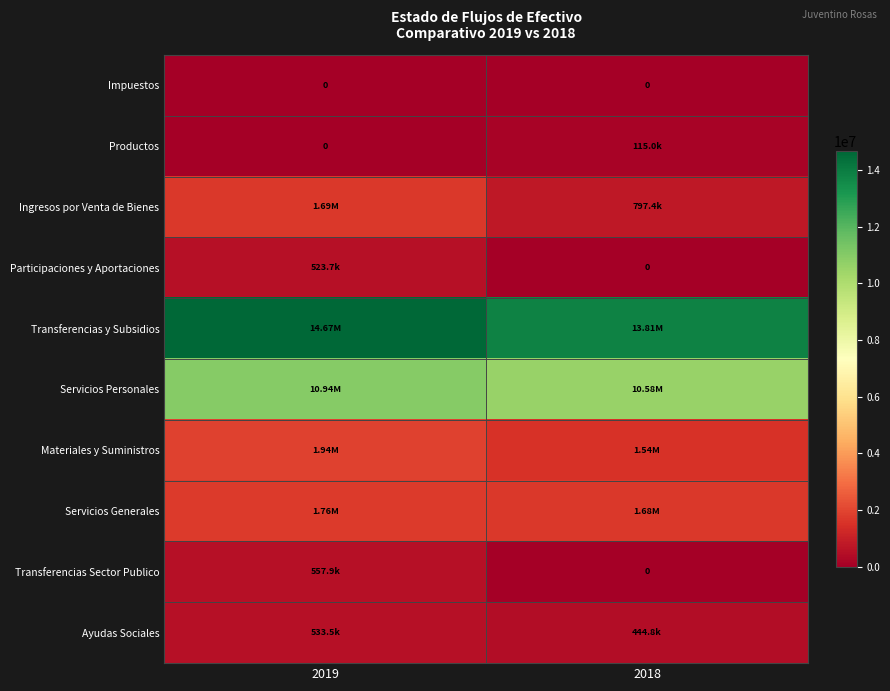

Read the Servicios Personales value at 2018.

10579975.4